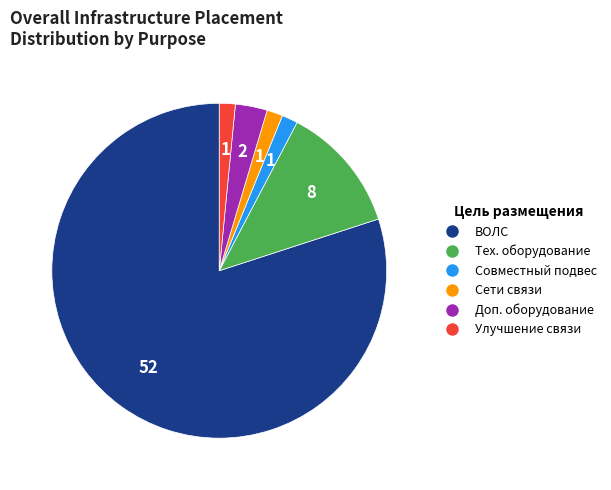

Combined, do ВОЛС and Доп. оборудование account for over 50%?

Yes